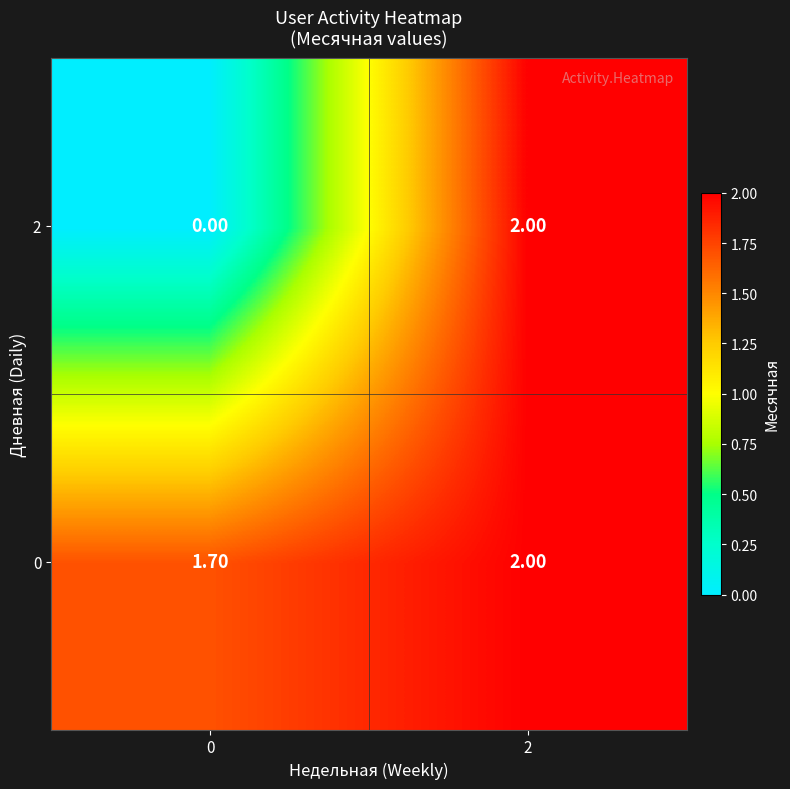

Is the value of 0 at 0 greater than the value of 2 at 2?

No